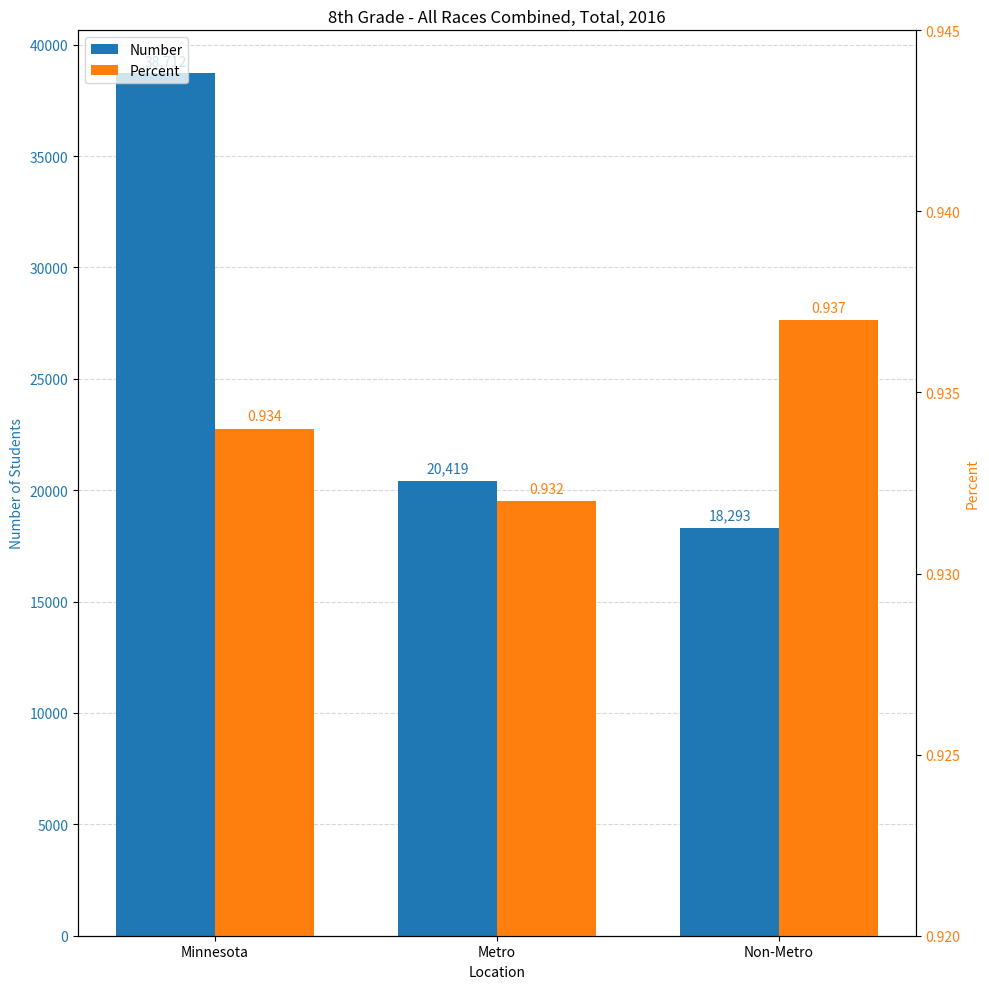

What is the sum of the Number values at Non-Metro and Metro?

38712.0